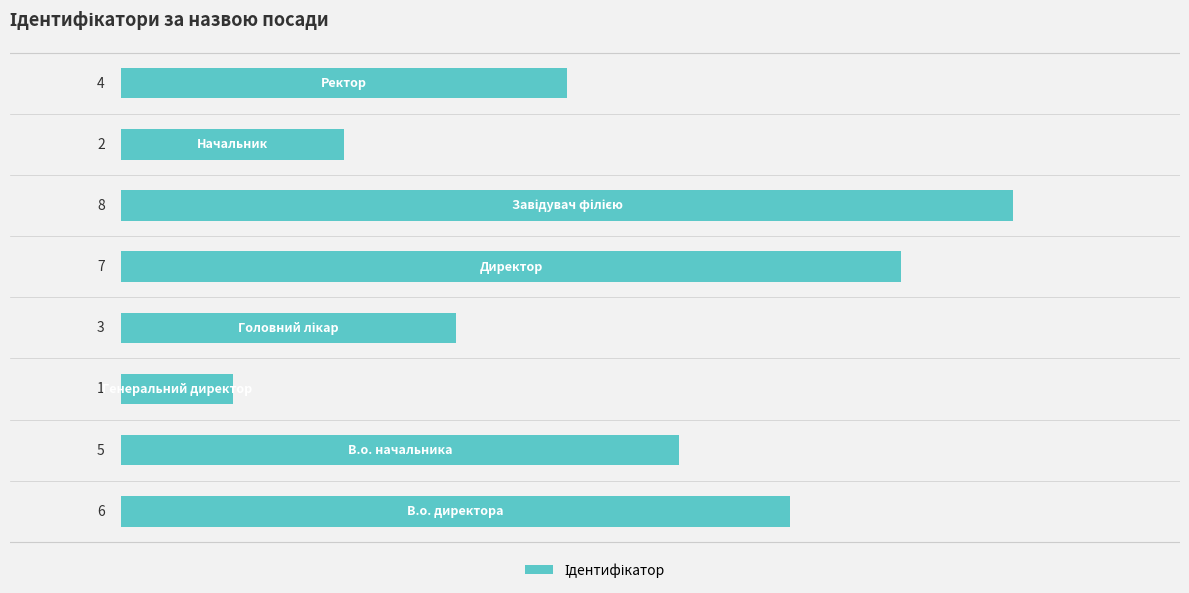

What is the difference between the maximum and minimum values?

7